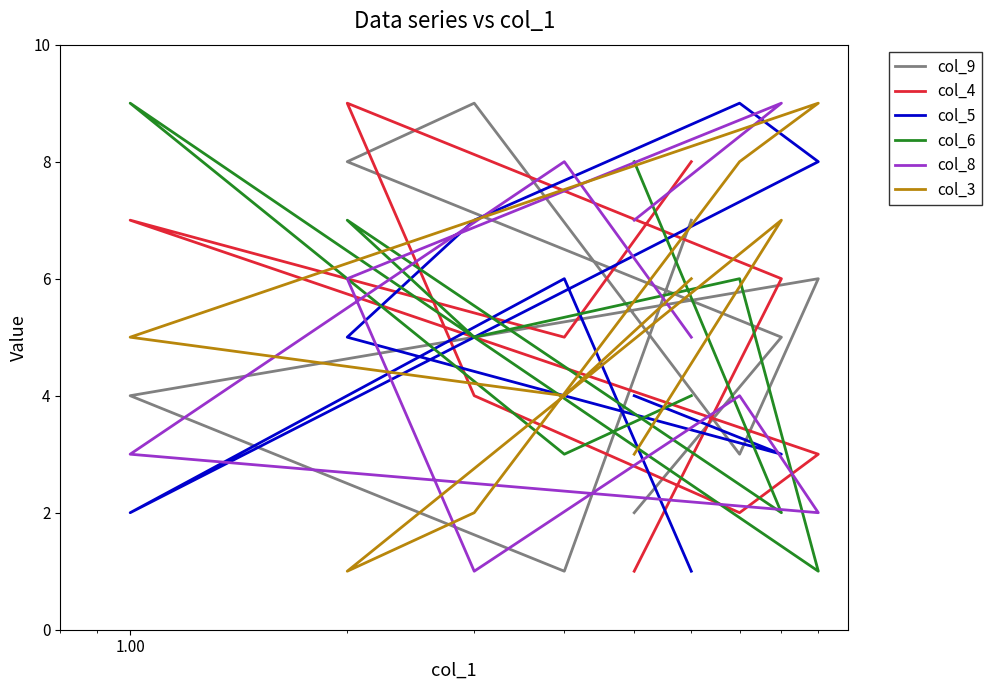

What is the sum of all col_6 values?

45